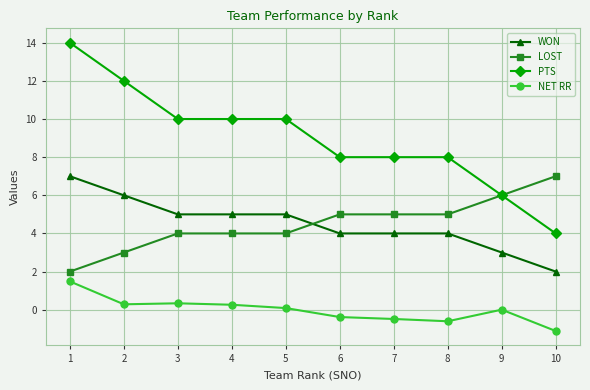

At 2, list the series in order from smallest to largest.

NET RR, LOST, WON, PTS